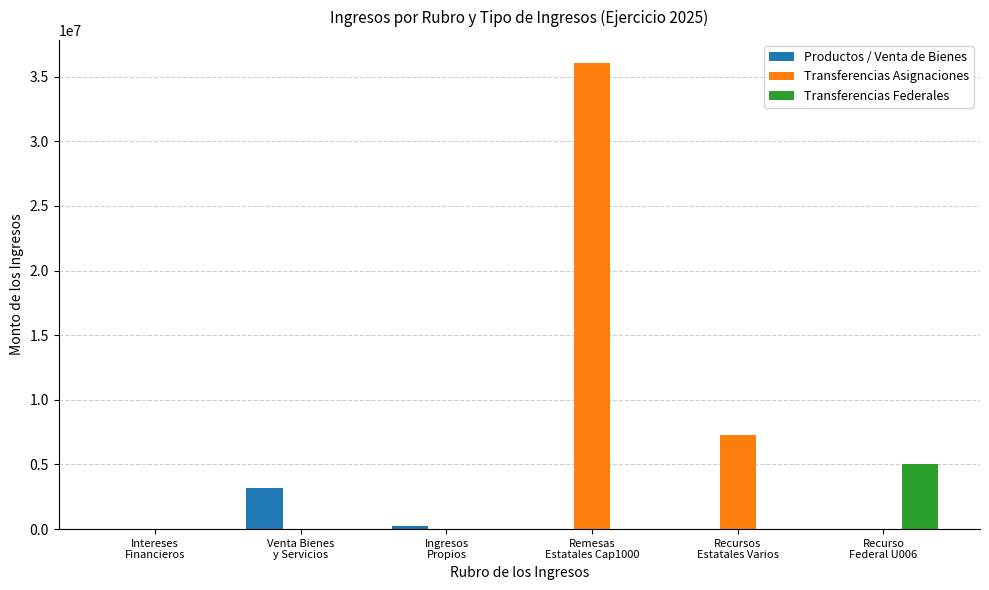

Which series has the largest total across all categories?

Transferencias Asignaciones